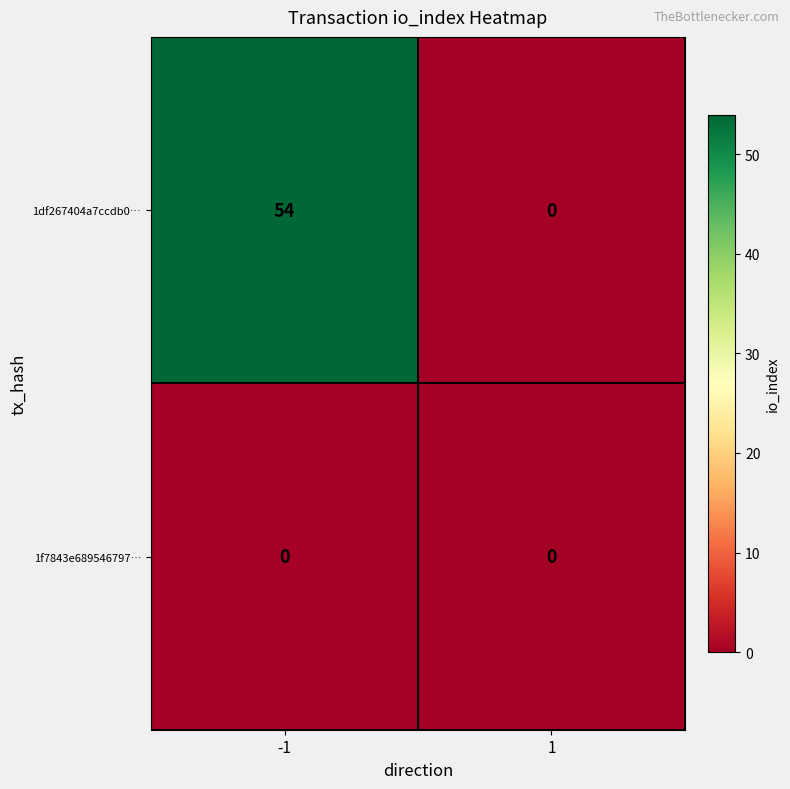

What is the greatest value displayed?

54